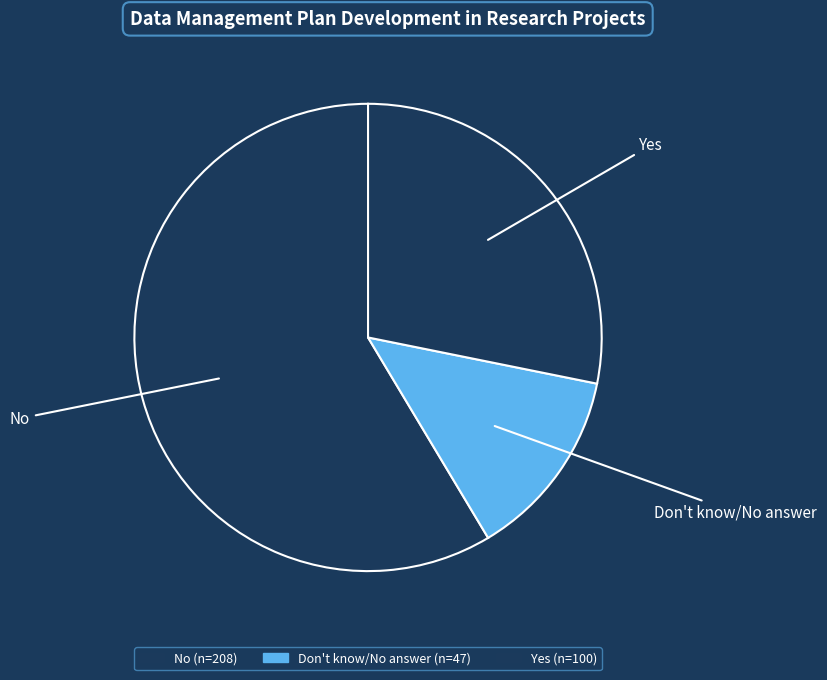

How many segments does this pie chart have?

3